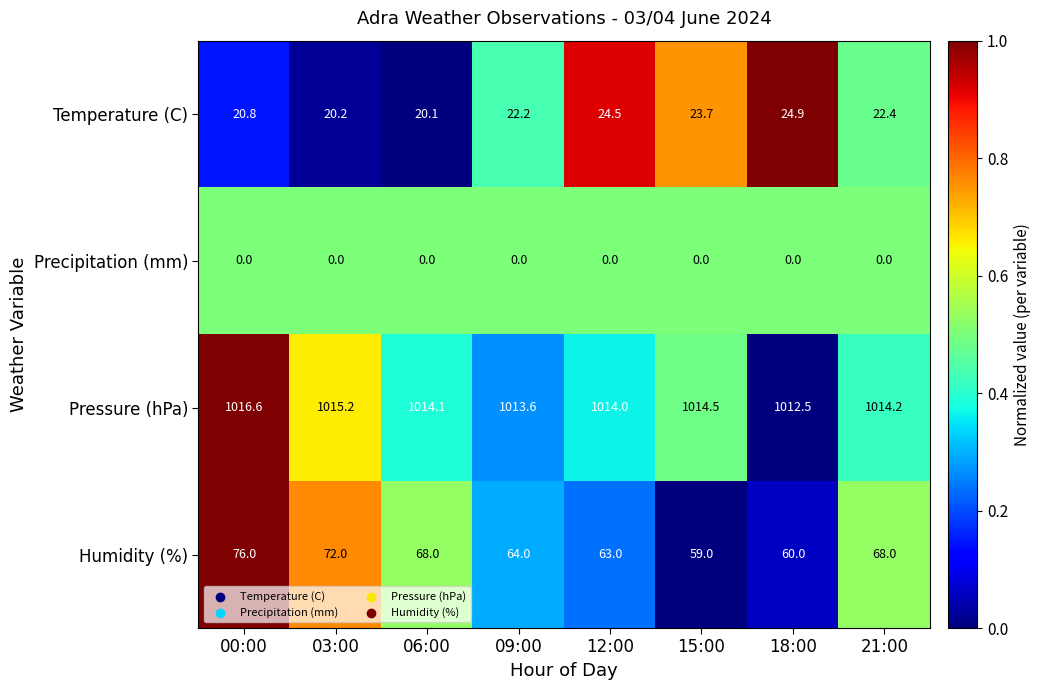

Which series has the largest total across all categories?

Pressure (hPa)